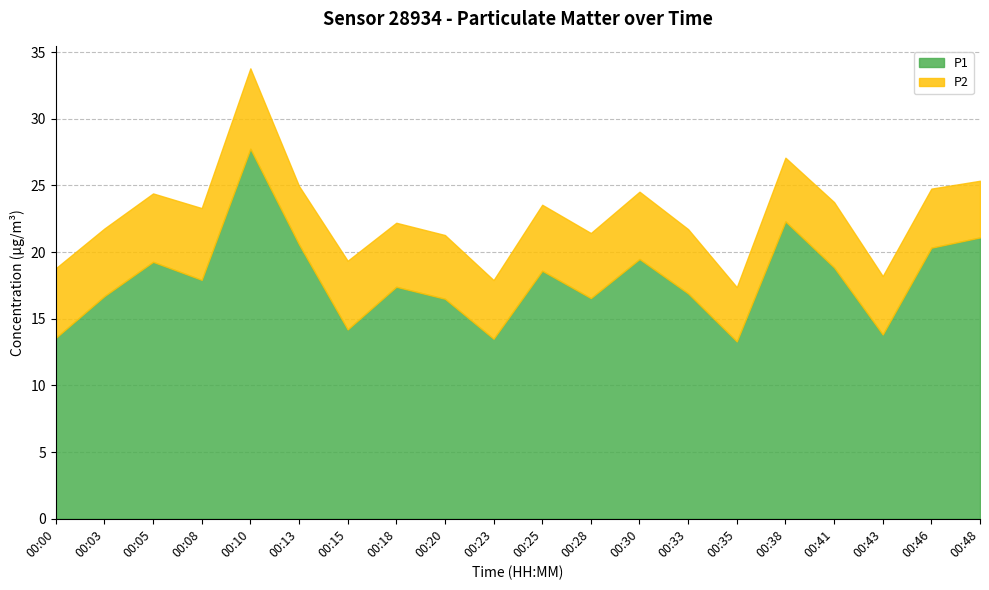

What is the maximum value for P1?

27.8